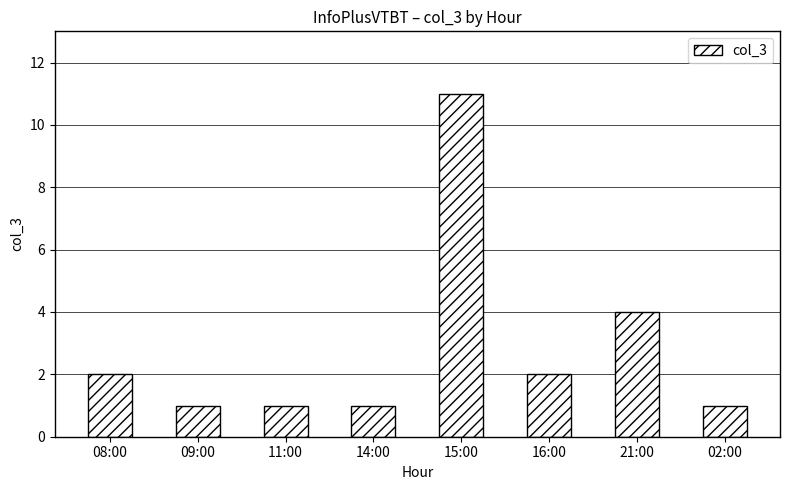

At which label is the value closest to 6?

21:00